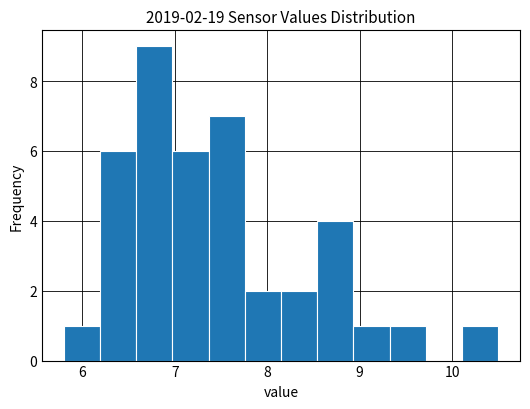

Around what value on the x-axis is the tallest bar? Give the approximate position of its centre, as read against the axis.

6.8